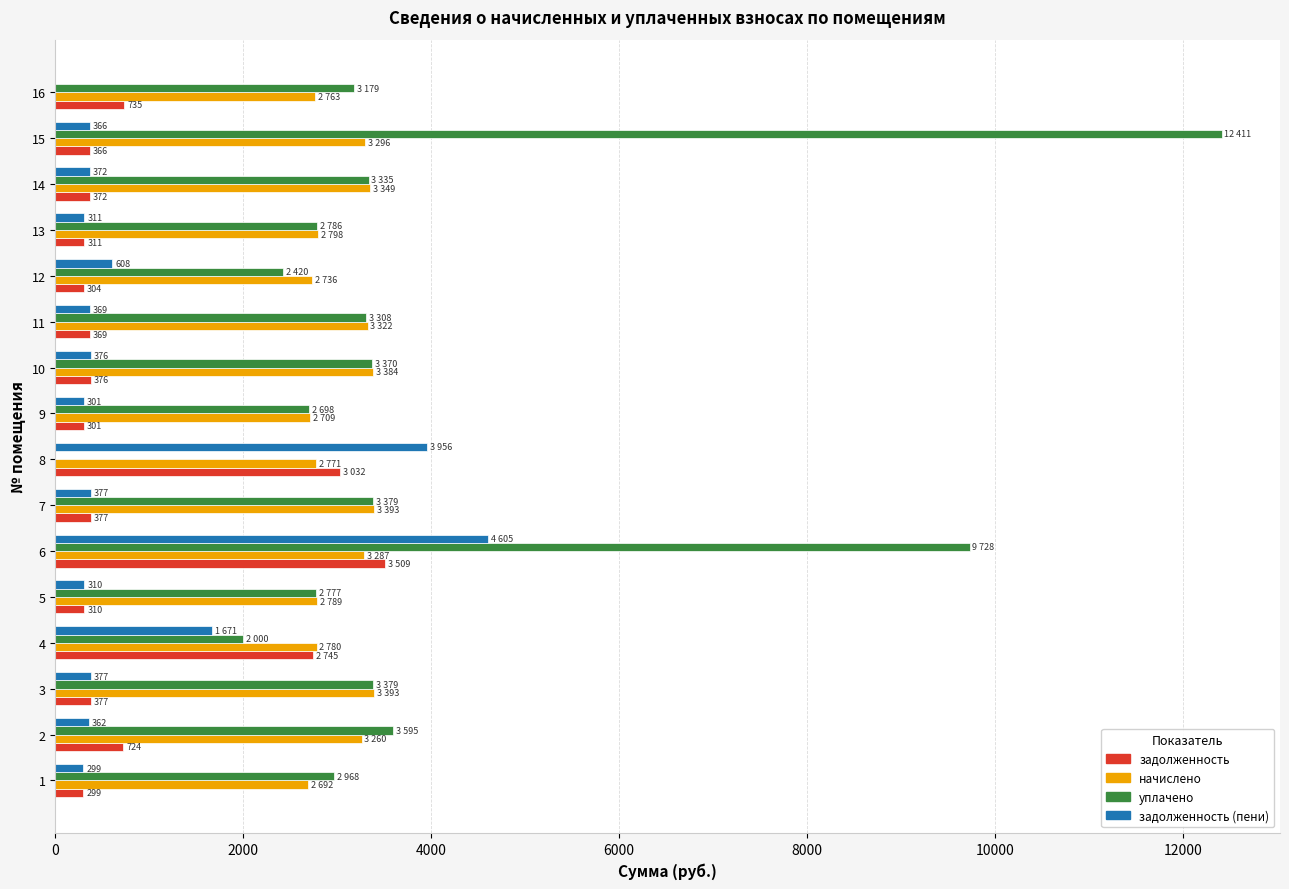

What is the total value across all series at 7?

7526.1